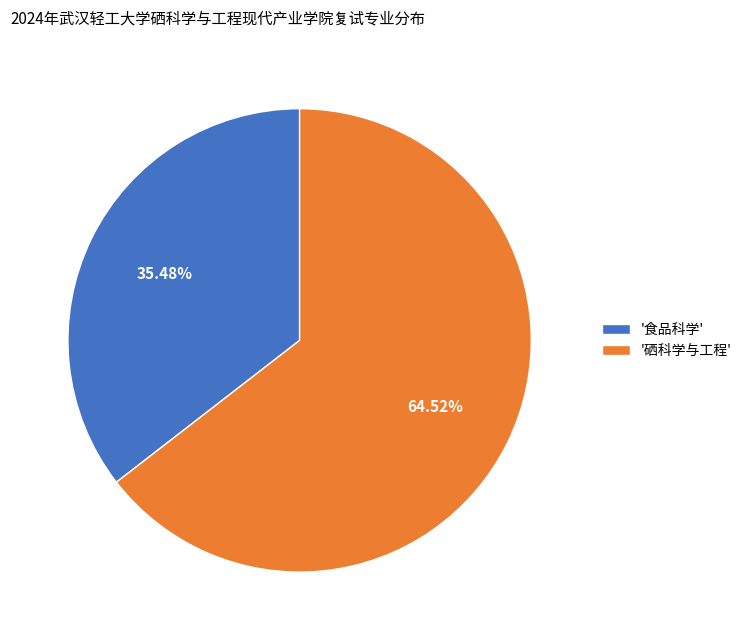

Approximately how many times larger is the value at '硒科学与工程' compared to '食品科学'?

1.8